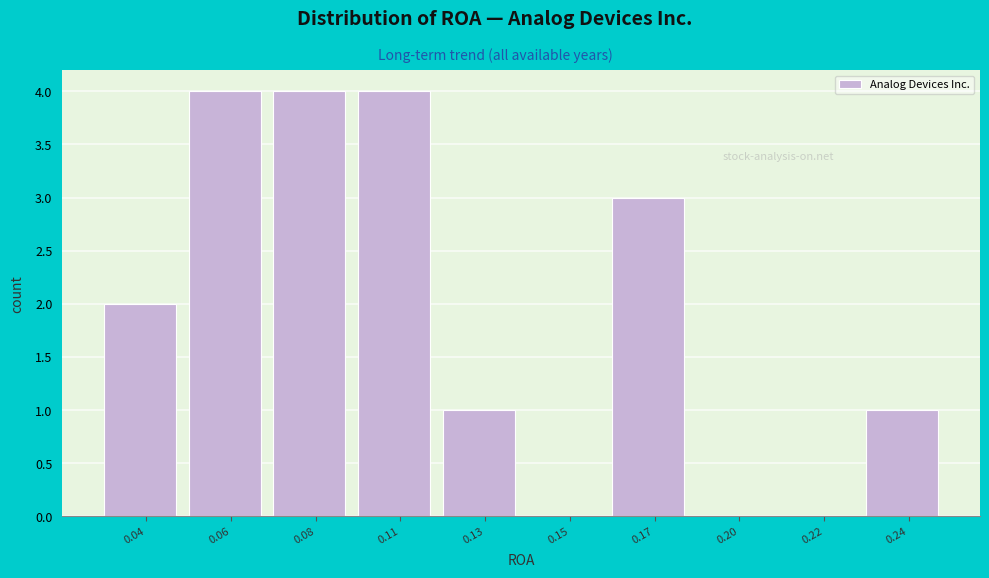

Reading left to right, what are all the values shown in this chart?

0.04=2	0.06=4	0.08=4	0.11=4	0.13=1	0.15=0	0.17=3	0.20=0	0.22=0	0.24=1